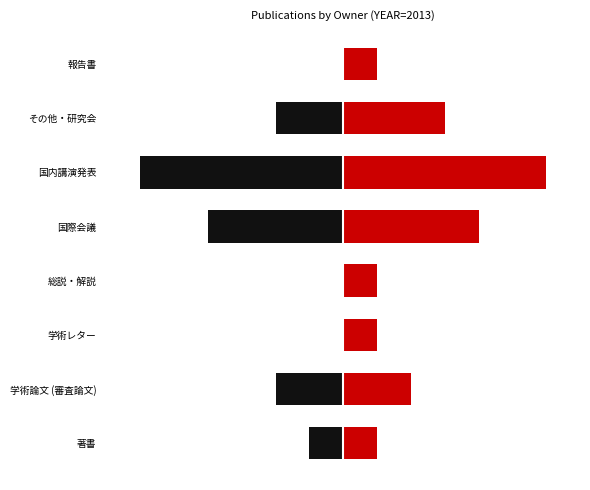

How many data points does each series have?

8